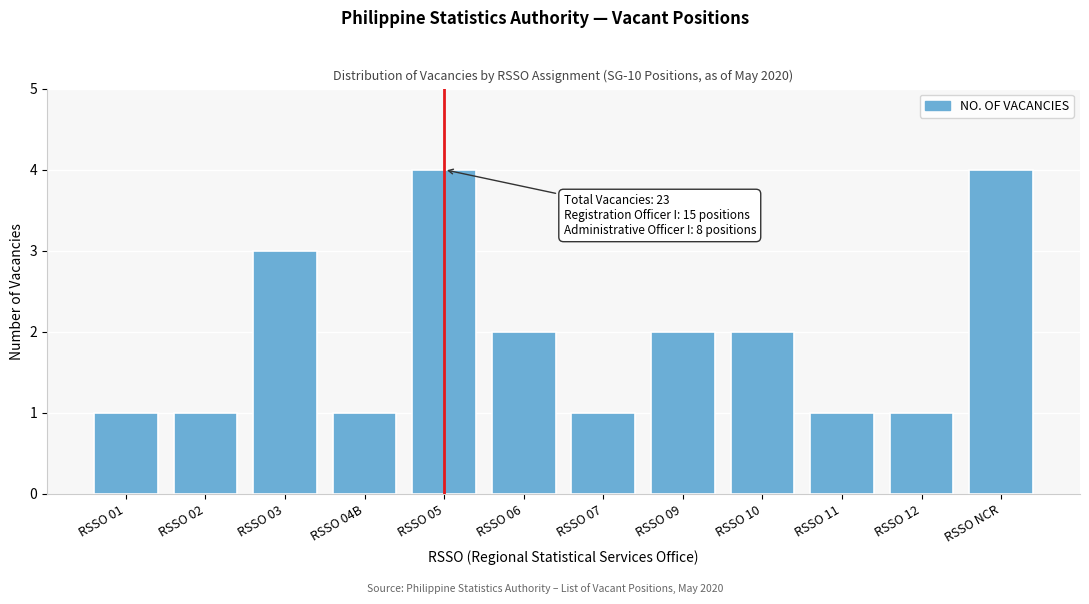

Reading left to right, list all the values displayed in this chart.

RSSO 01=1	RSSO 02=1	RSSO 03=3	RSSO 04B=1	RSSO 05=4	RSSO 06=2	RSSO 07=1	RSSO 09=2	RSSO 10=2	RSSO 11=1	RSSO 12=1	RSSO NCR=4